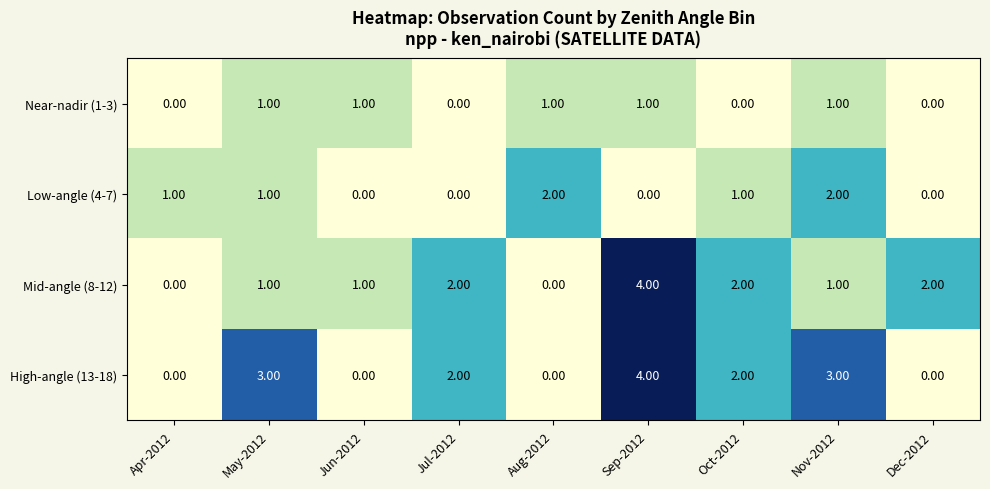

At which category is the sum across all series the highest?

Sep-2012